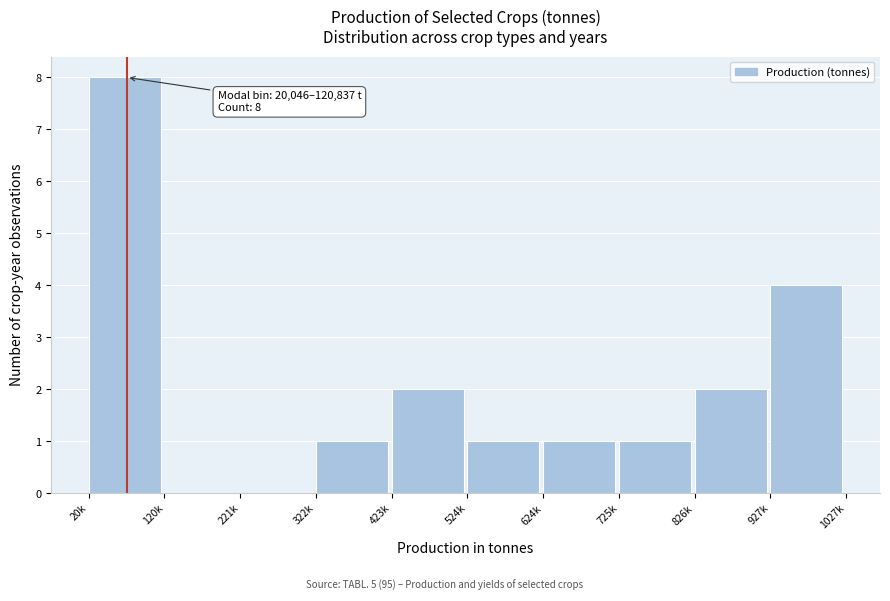

Reading left to right, list all the values displayed in this chart.

20k=8	120k=0	221k=0	322k=1	423k=2	524k=1	624k=1	725k=1	826k=2	927k=4